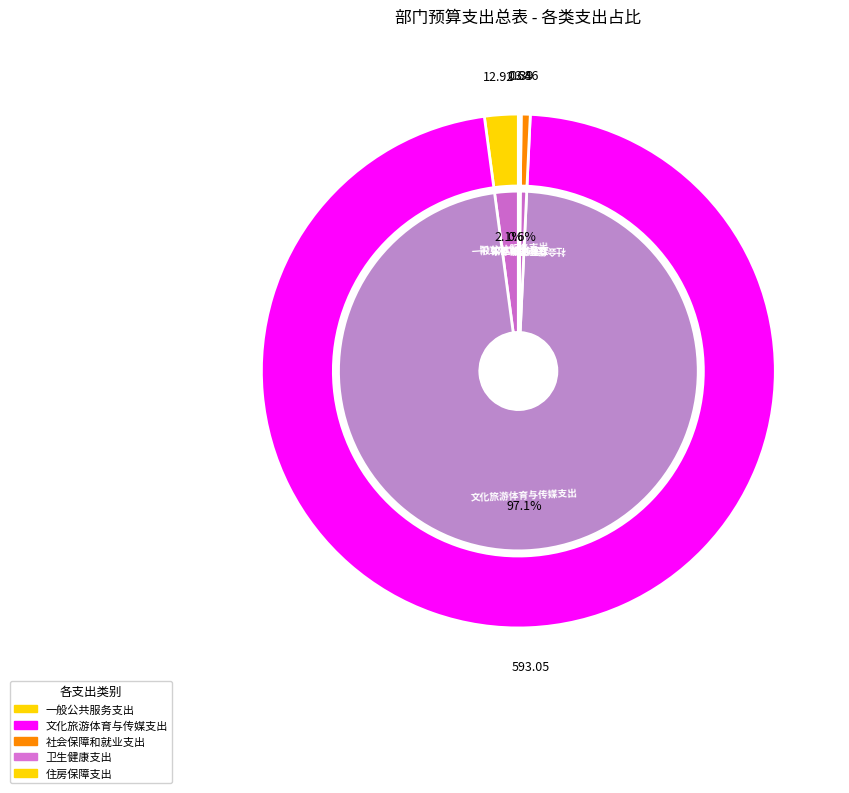

What percentage do 卫生健康支出 and 社会保障和就业支出 together represent?

0.6%